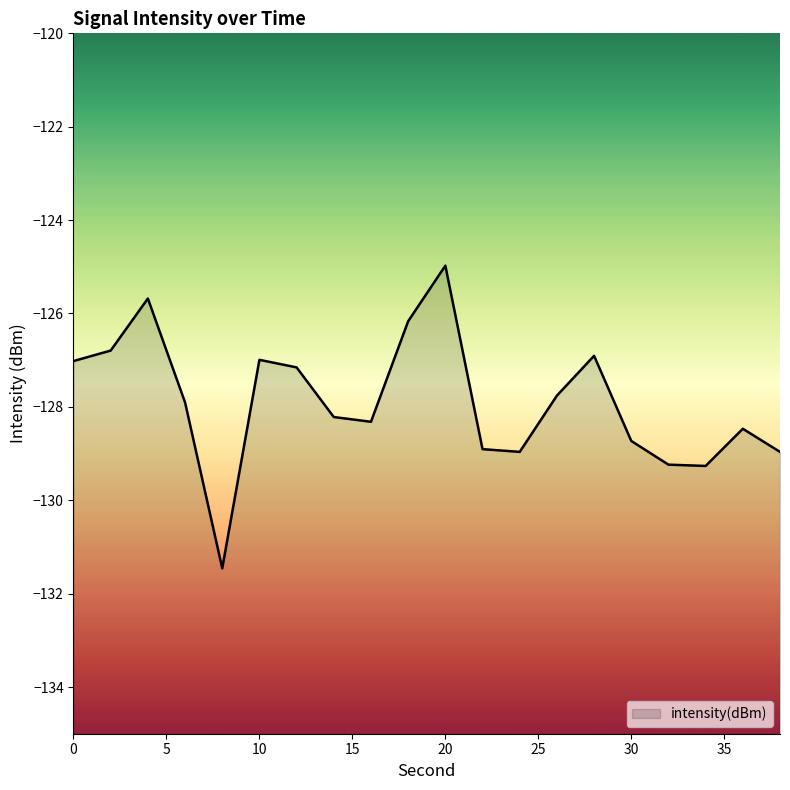

What is the difference between the maximum and minimum values?

6.5